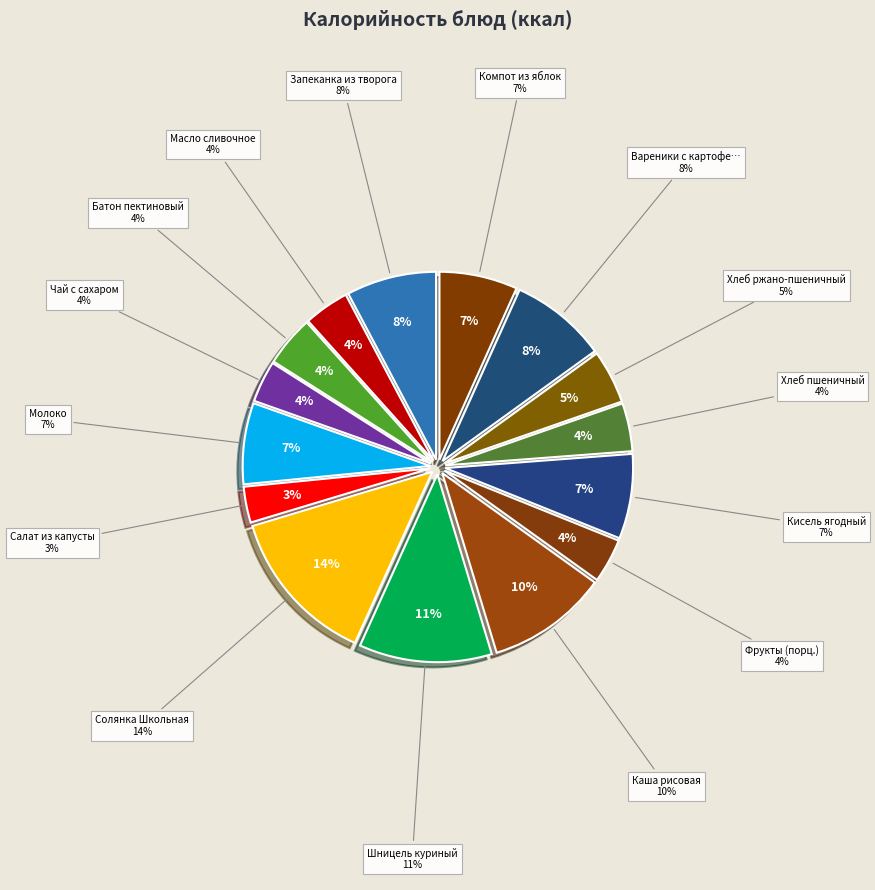

What is the total percentage of Масло сливочное and Кисель ягодный?

11.2%